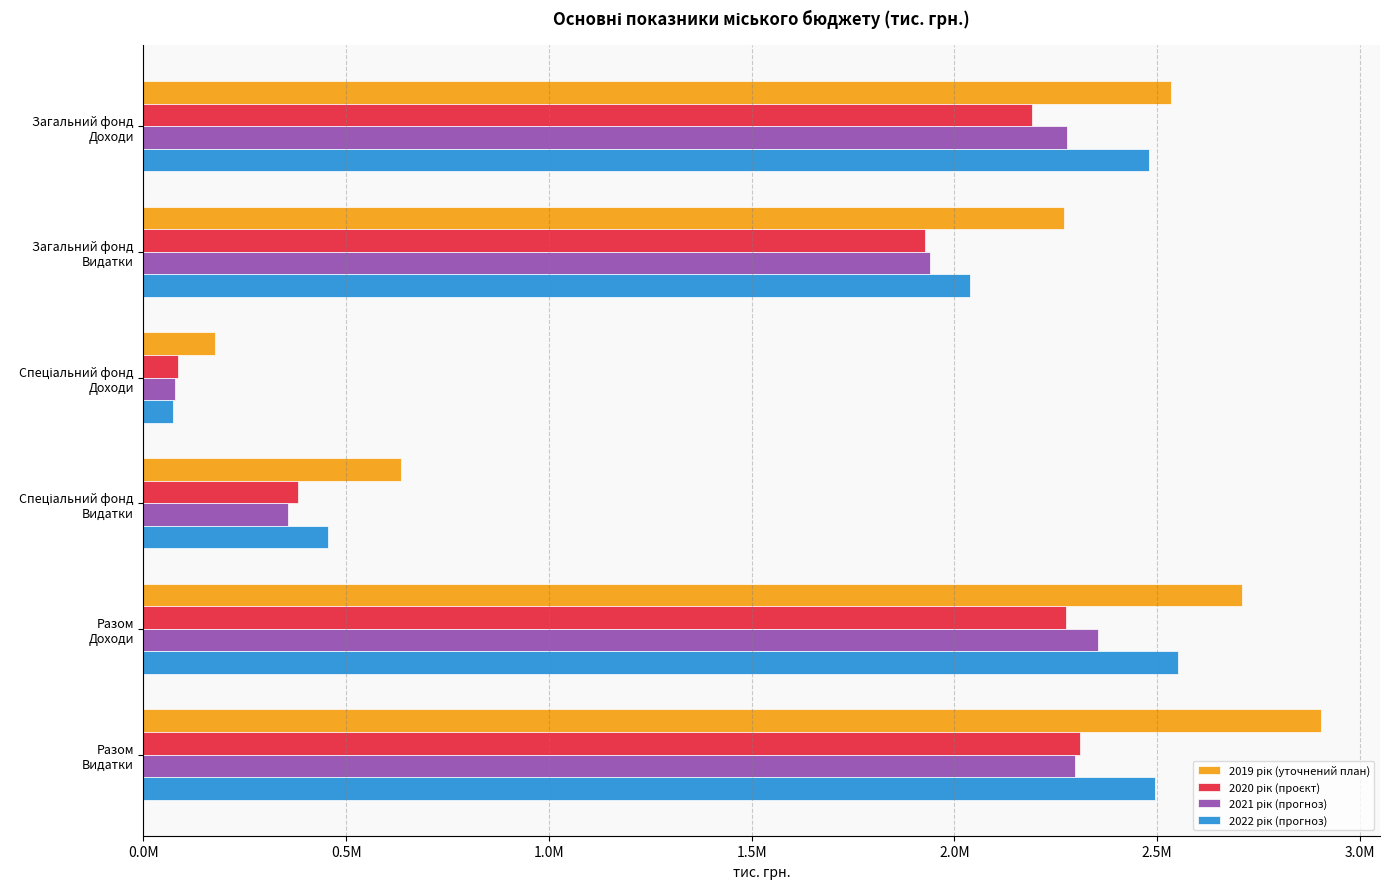

What are all the series names shown in the legend?

2019 рік (уточнений план), 2020 рік (проєкт), 2021 рік (прогноз), 2022 рік (прогноз)